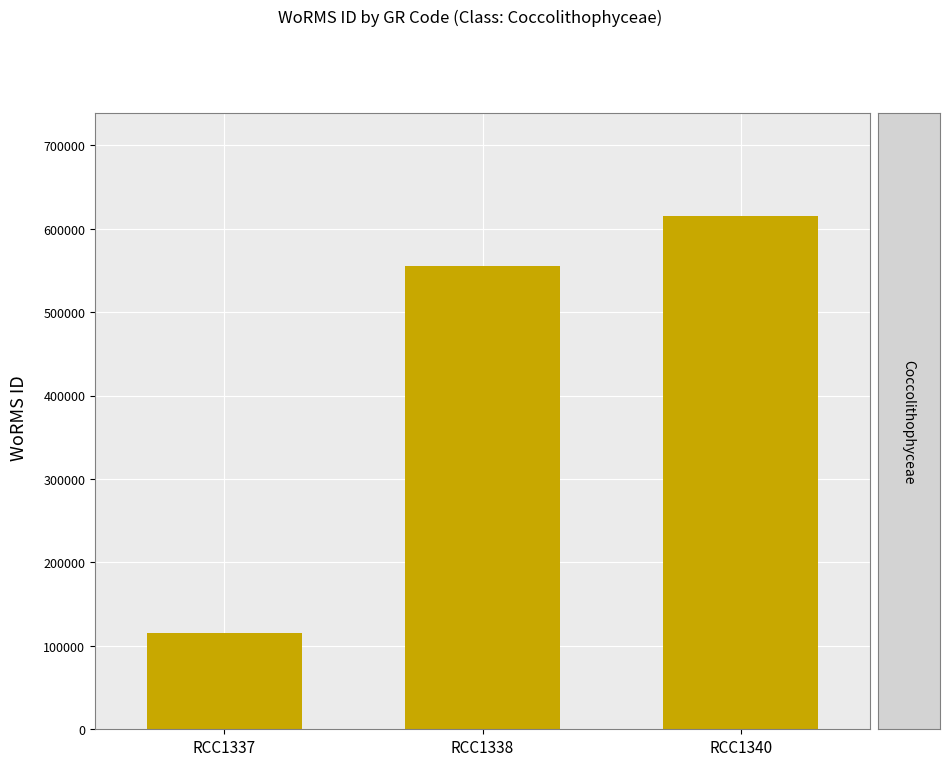

At which label is the value closest to 365252?

RCC1338